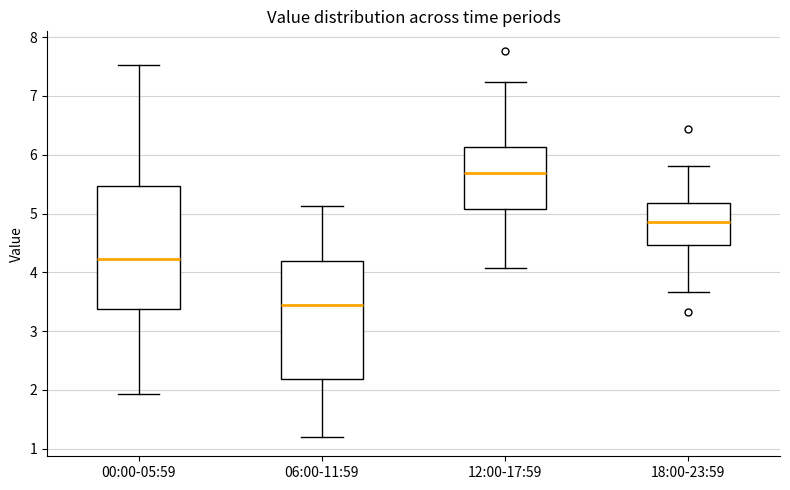

Where does the upper whisker of the box for 12:00-17:59 end on the y-axis? The values are not printed on the chart, so give them approximately, as read against the axis.

7.2